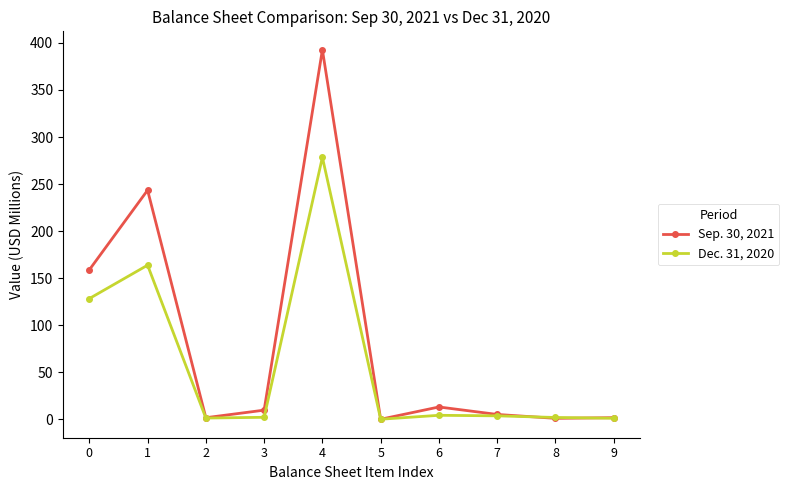

What is the sum of the Sep. 30, 2021 values at 8 and 9?

2.7